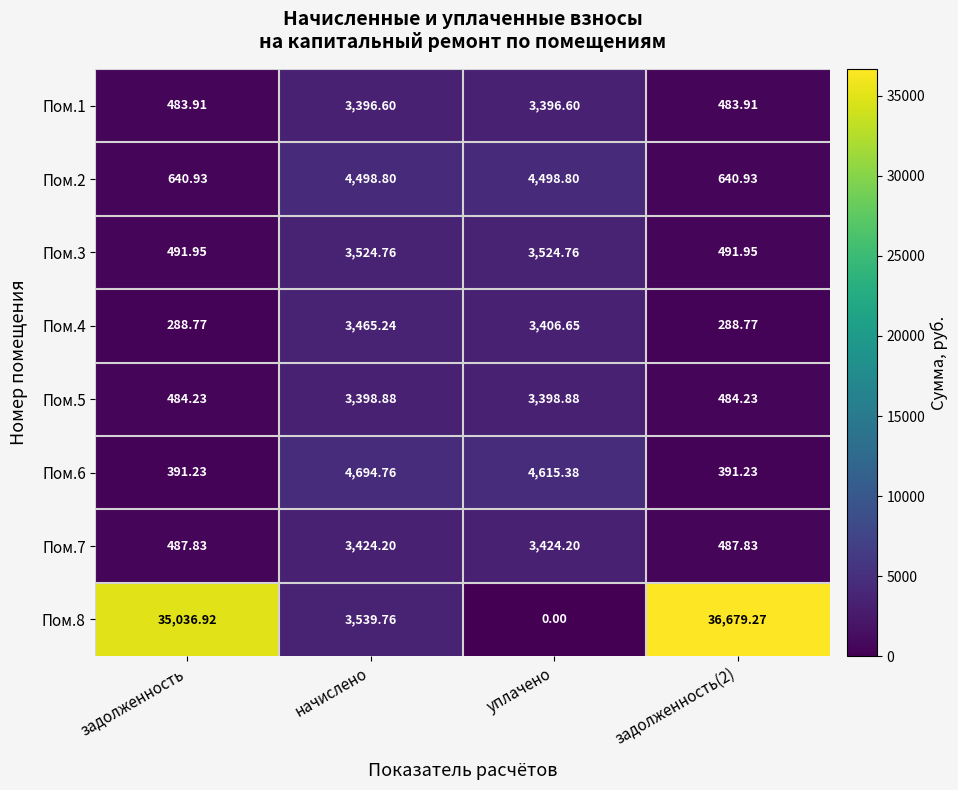

List the series in order of their peak value, lowest first.

Пом.1, Пом.5, Пом.7, Пом.4, Пом.3, Пом.2, Пом.6, Пом.8